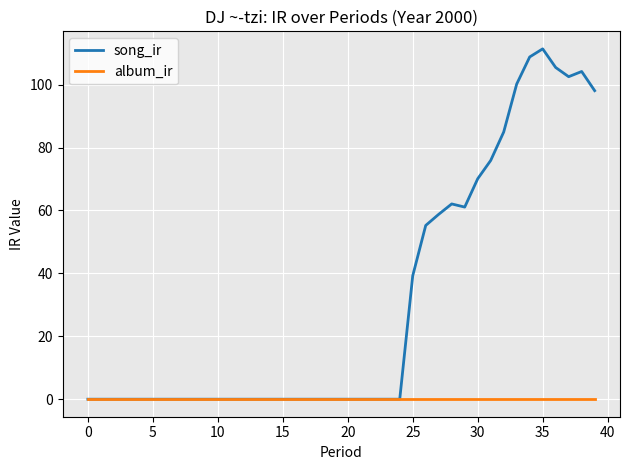

List the series in order of their overall mean, lowest first.

album_ir, song_ir